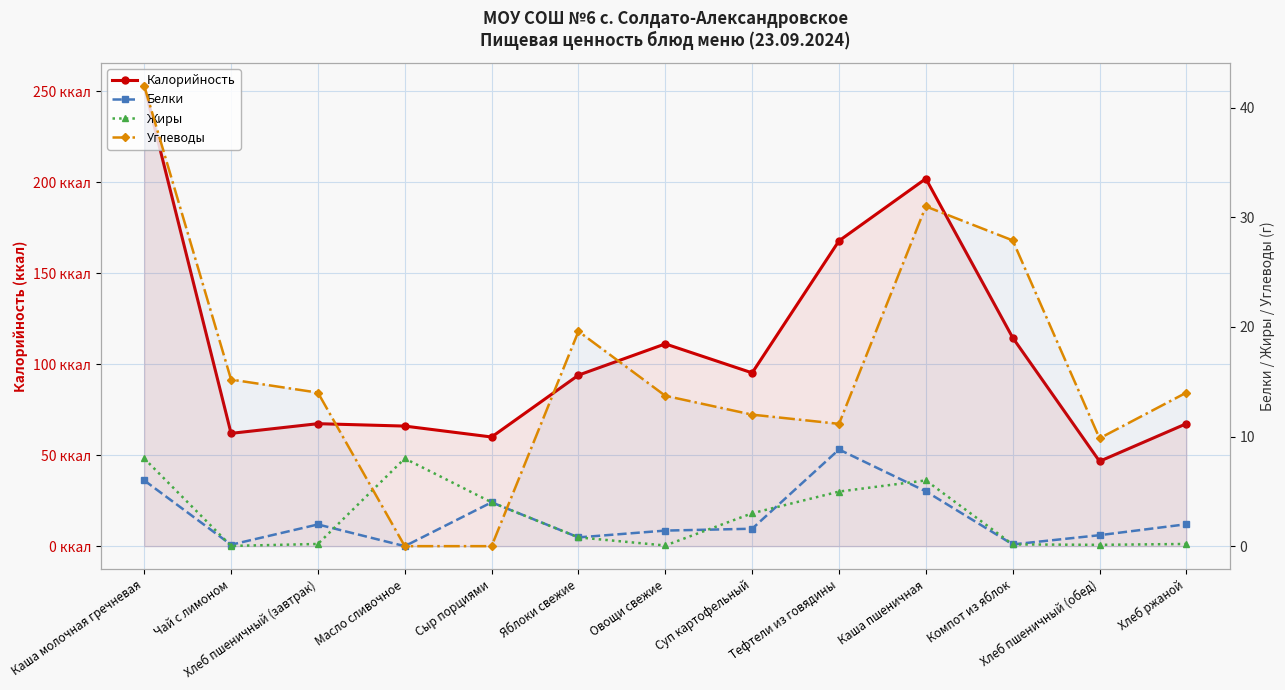

Which series has the largest total across all categories?

Калорийность